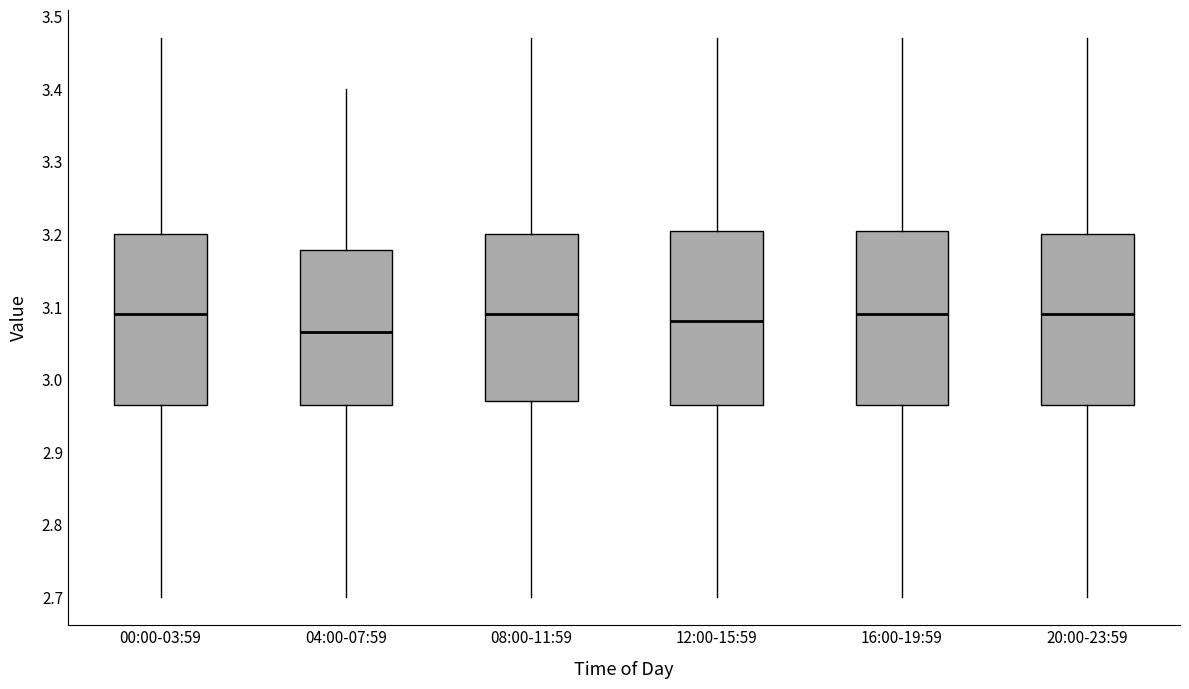

Which box has the lowest median line?

04:00-07:59